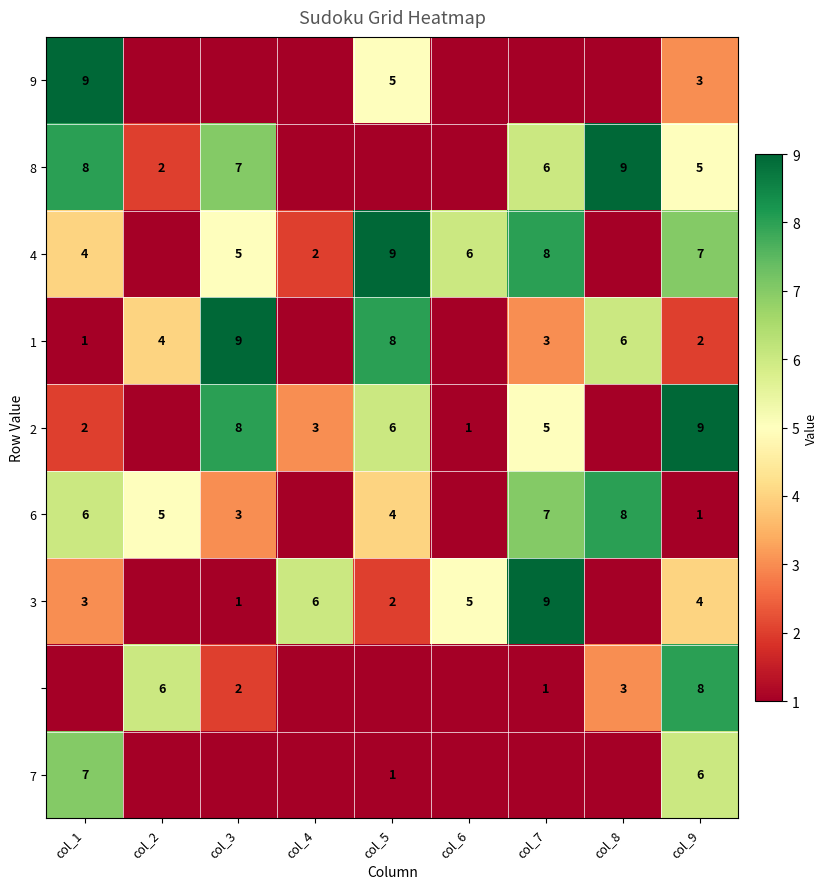

Which category has the lowest value across all series?

col_2